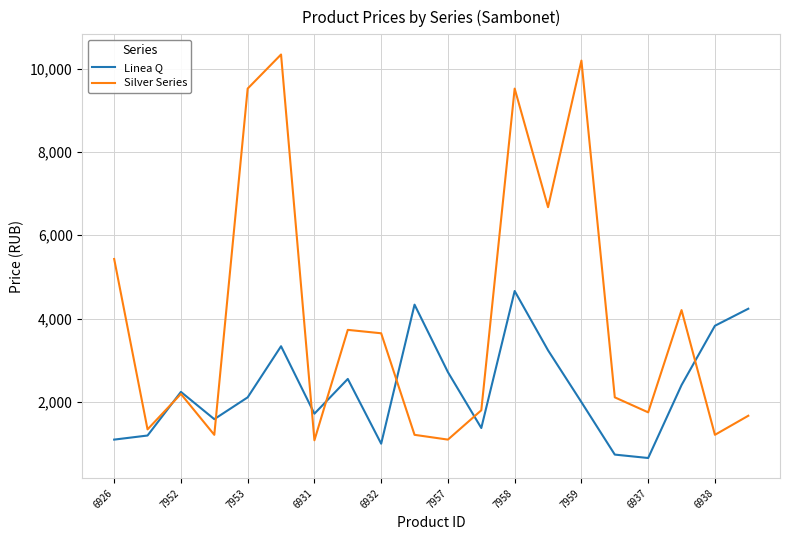

How many values in the Silver Series series are below 2192?

10